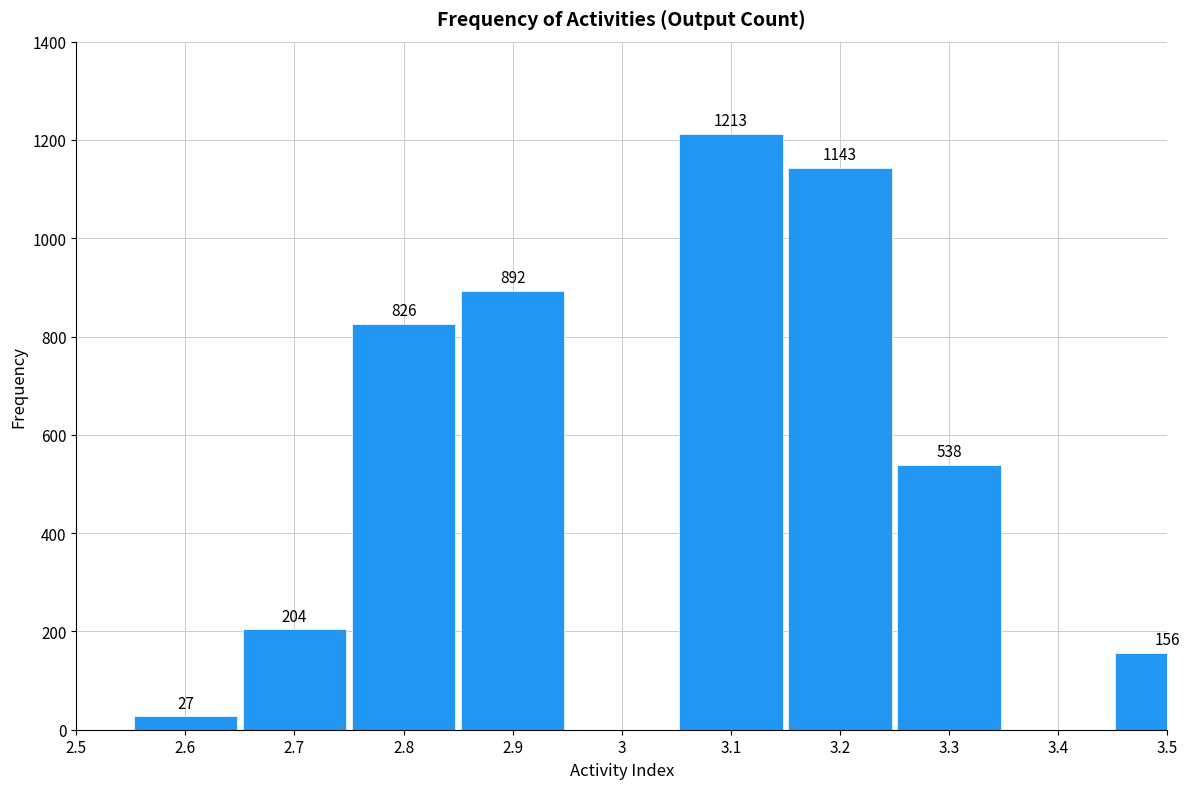

Reading left to right, what are all the values shown in this chart?

2.6=27	2.7=204	2.8=826	2.9=892	3.1=1213	3.2=1143	3.3=538	3.5=156